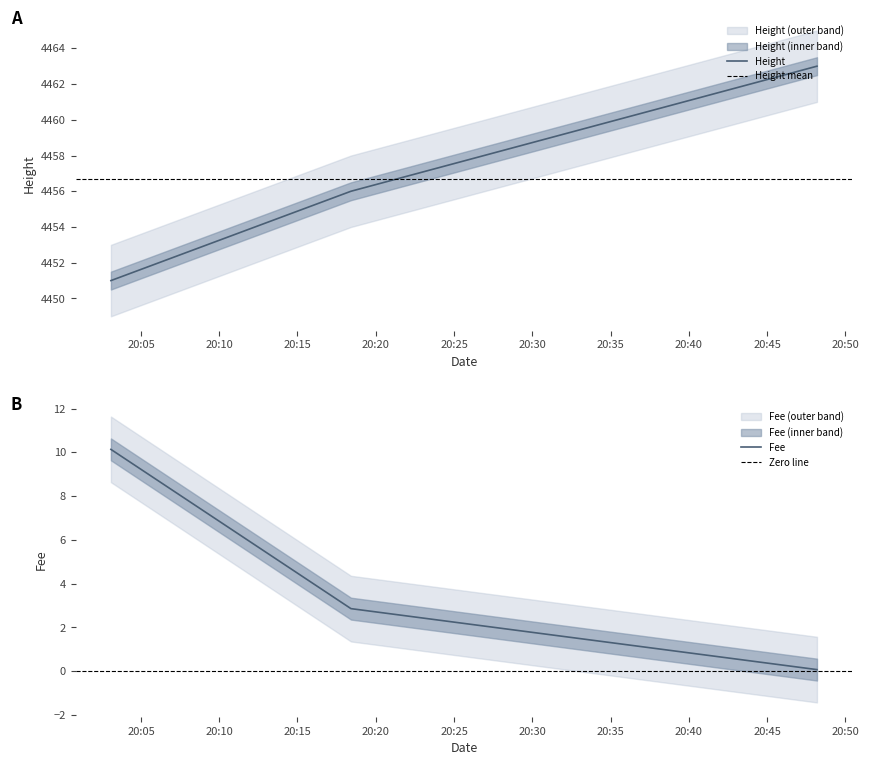

What is the label of the 3rd point from the left?

2019-01-22 20:48:11